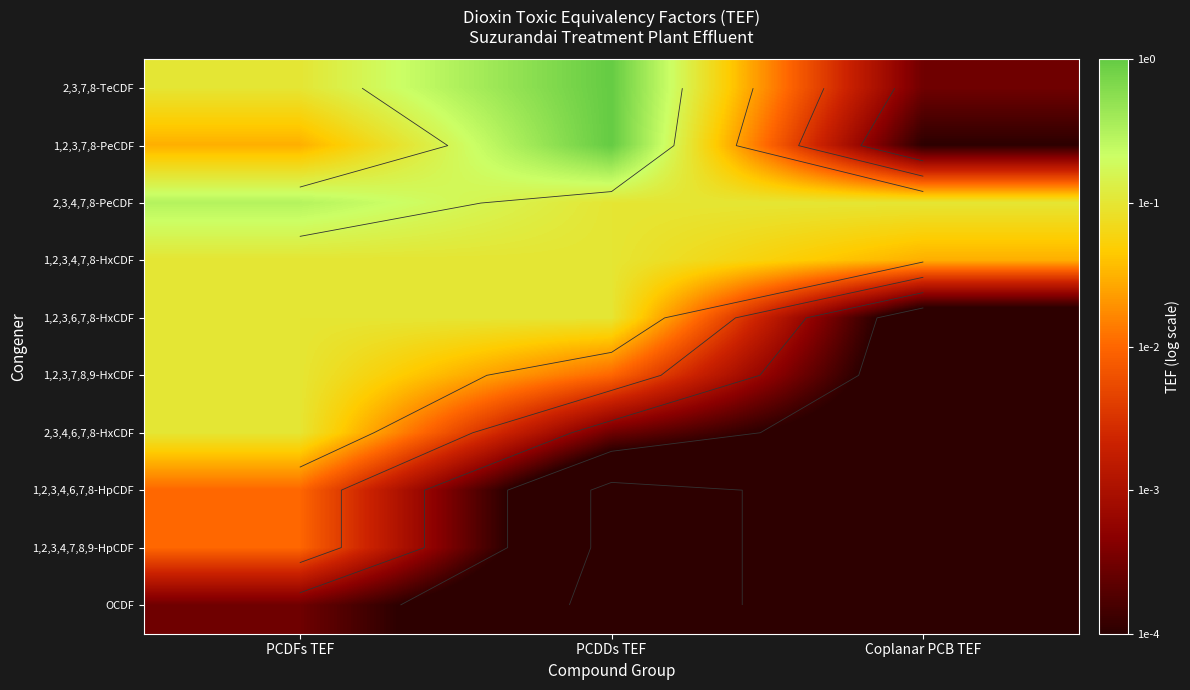

Which category has the lowest value in the 2,3,7,8-TeCDF series?

Coplanar PCB TEF